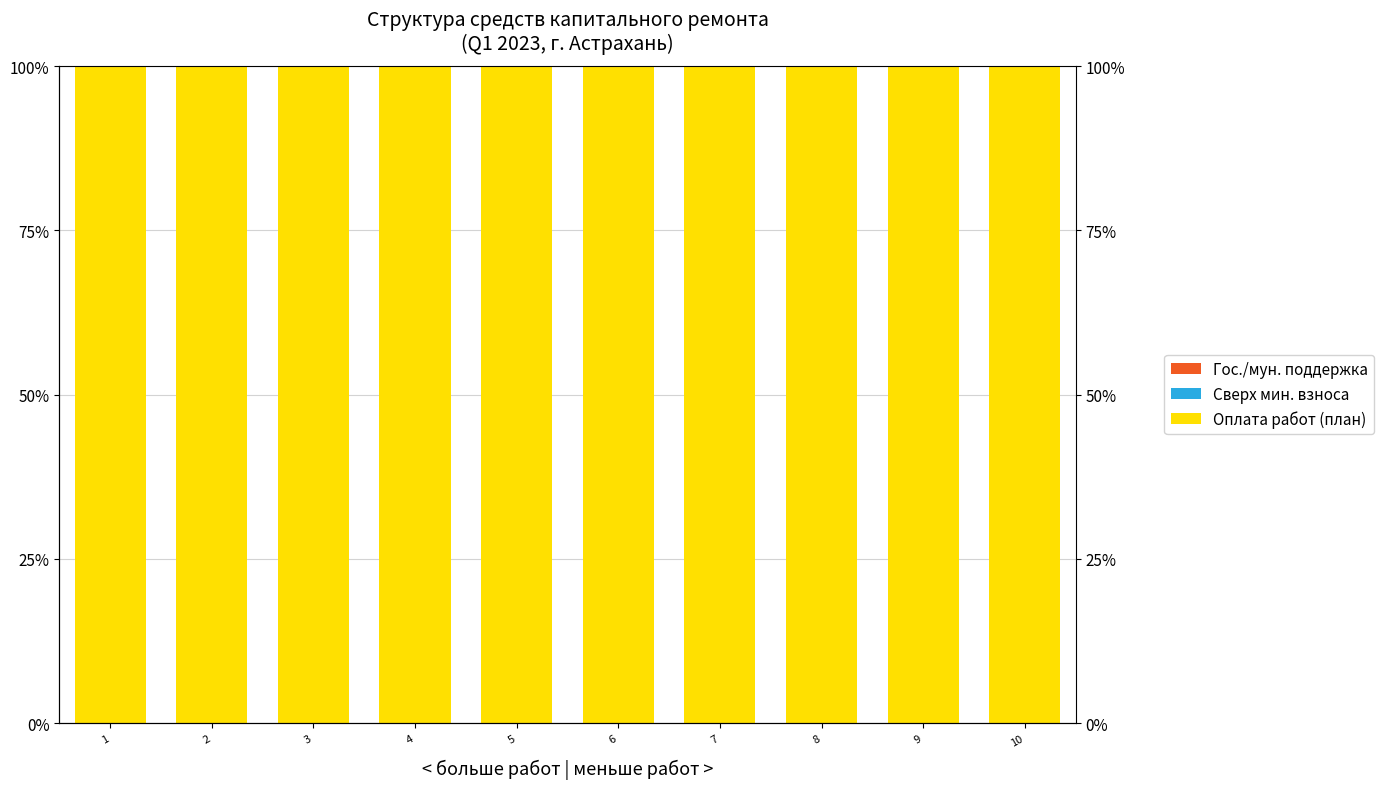

What is the total value across all series at 1?

100